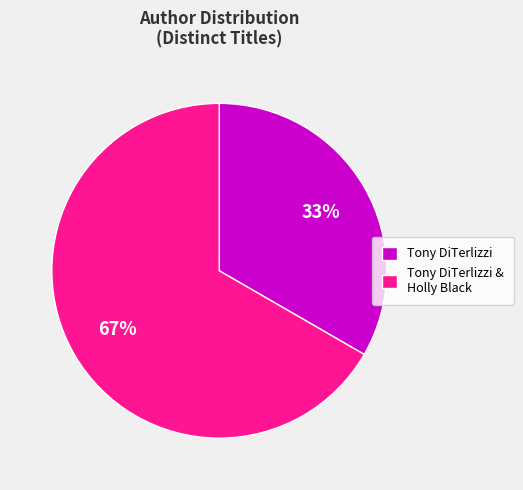

Do Tony DiTerlizzi & Holly Black and Tony DiTerlizzi together represent more than half of the pie?

Yes